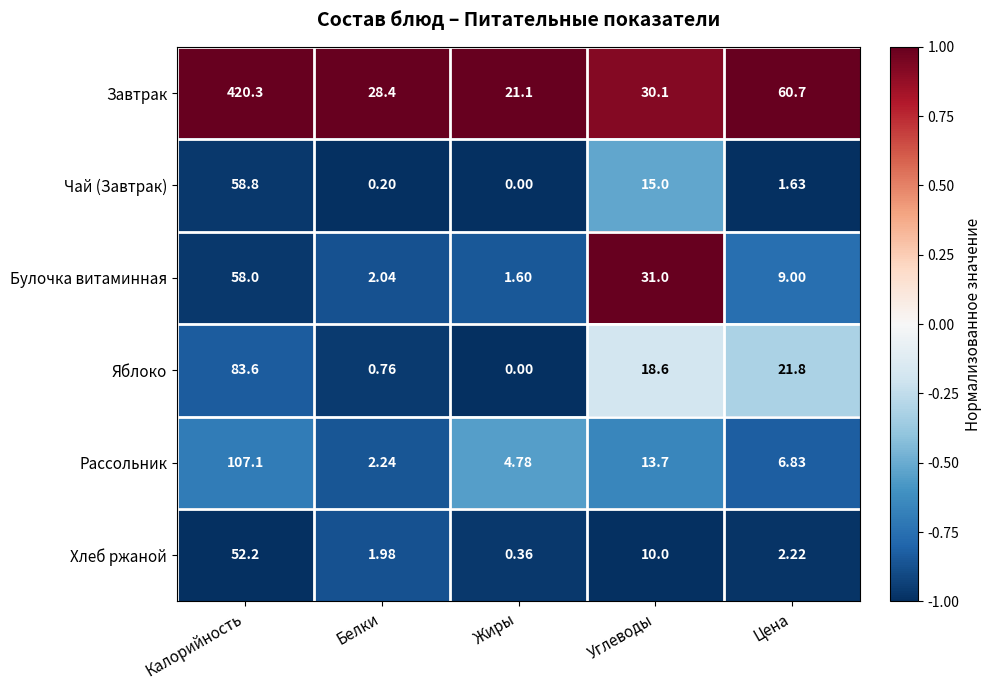

At which category does the chart reach its peak across all series?

Калорийность